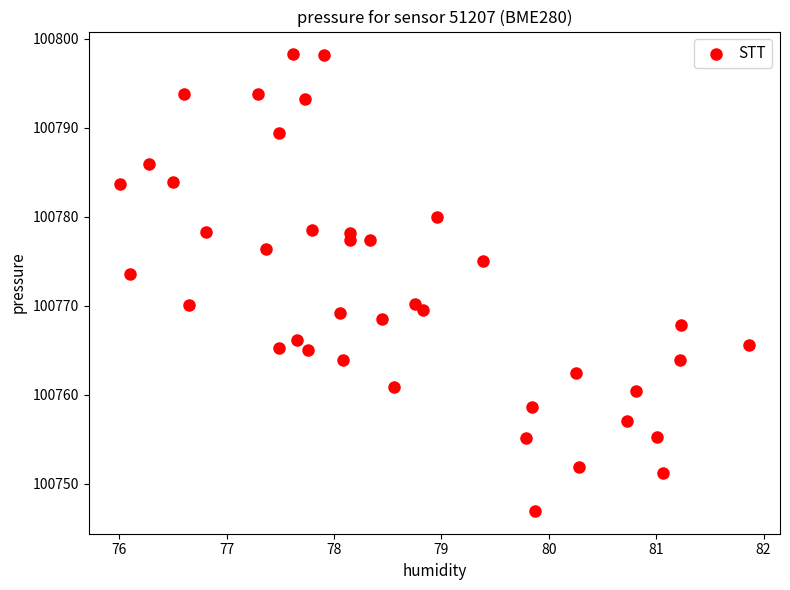

What is the range of X values (max minus min)?

5.8